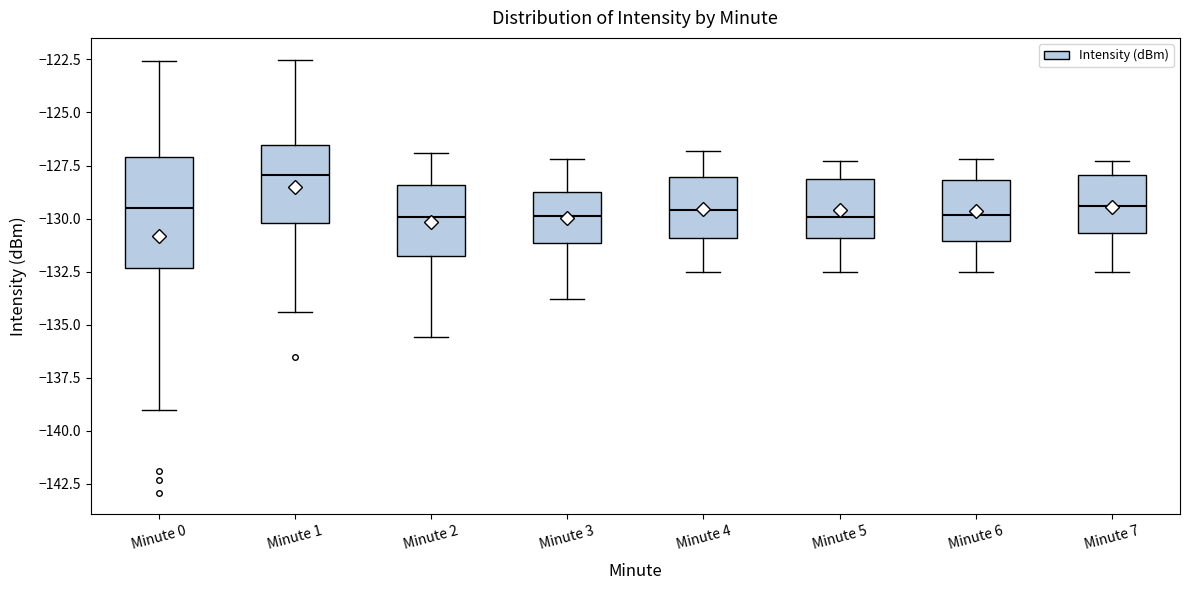

Reading left to right, read every box against the y-axis: the position of its median line, the range the box covers, and the ends of its whiskers. The values are not printed on the chart, so give them approximately, as read against the axis.

Minute 0: median -129.5, box -132.5 to -127.0, whiskers -139.0 to -122.5
Minute 1: median -128.0, box -130.0 to -126.5, whiskers -134.5 to -122.5
Minute 2: median -130.0, box -131.5 to -128.5, whiskers -135.5 to -127.0
Minute 3: median -130.0, box -131.0 to -128.5, whiskers -134.0 to -127.0
Minute 4: median -129.5, box -131.0 to -128.0, whiskers -132.5 to -127.0
Minute 5: median -130.0, box -131.0 to -128.0, whiskers -132.5 to -127.5
Minute 6: median -130.0, box -131.0 to -128.0, whiskers -132.5 to -127.0
Minute 7: median -129.5, box -130.5 to -128.0, whiskers -132.5 to -127.5